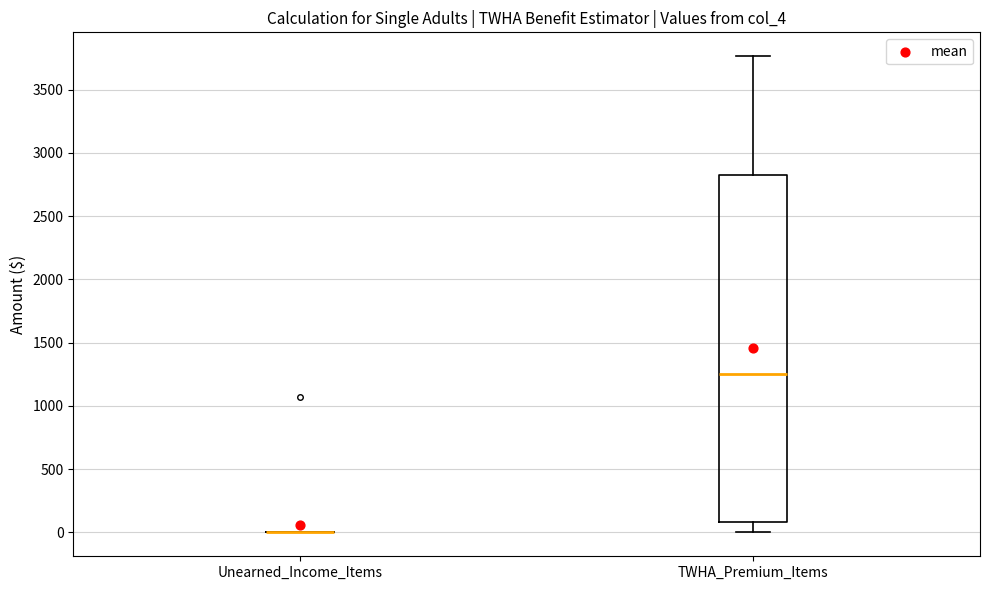

Where is the lower edge of the box for TWHA_Premium_Items on the y-axis? The values are not printed on the chart, so give them approximately, as read against the axis.

100